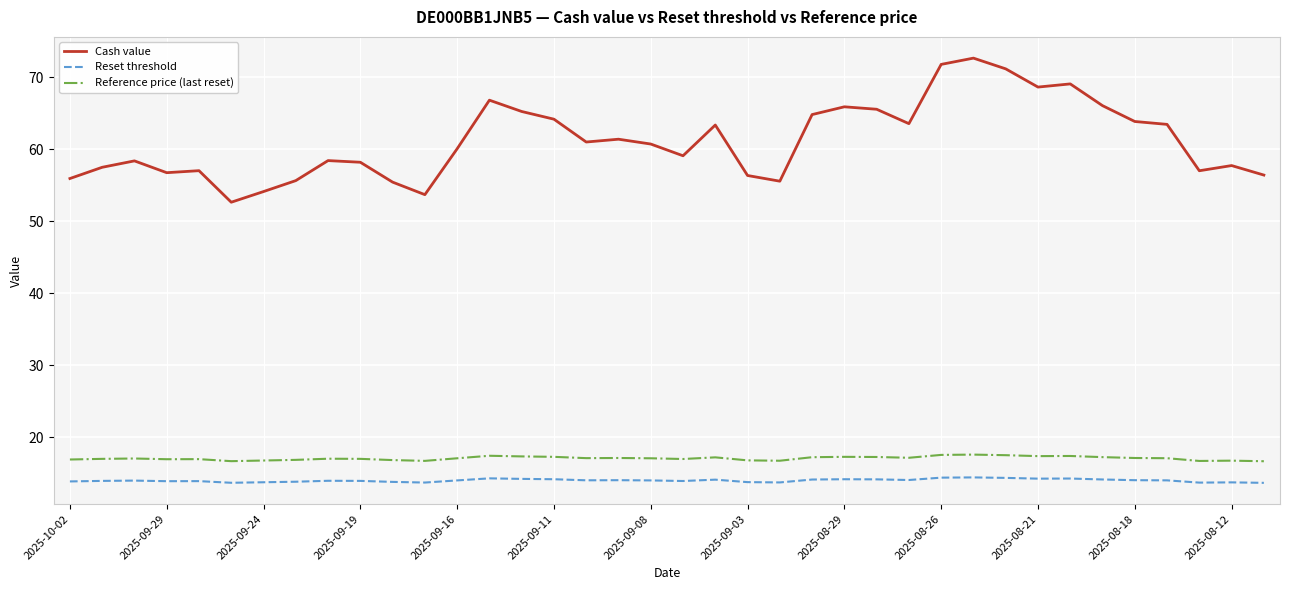

True or false: Reset threshold and Cash value intersect in this chart.

False